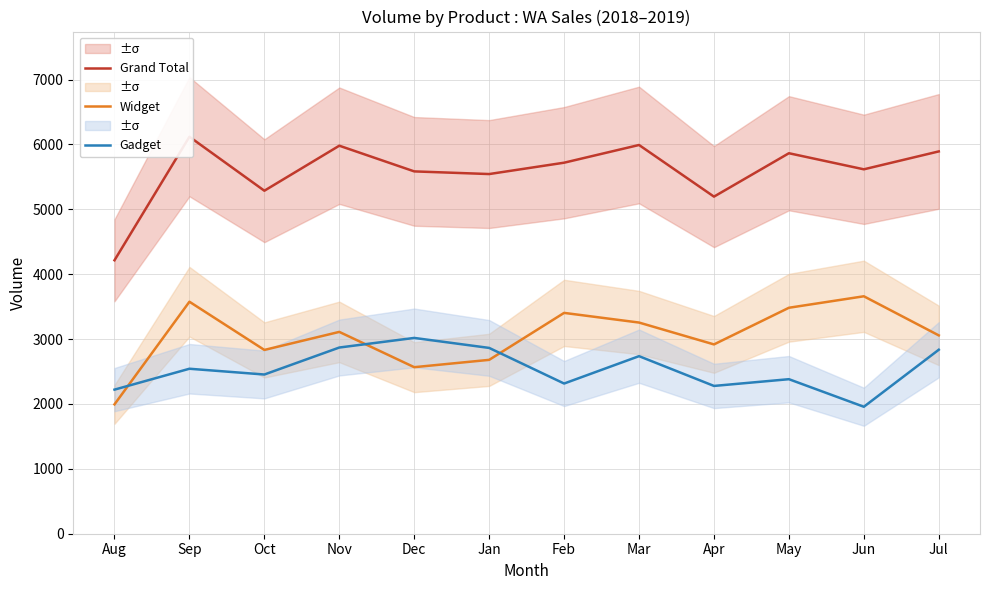

How many interior local valleys does the Gadget series have?

4